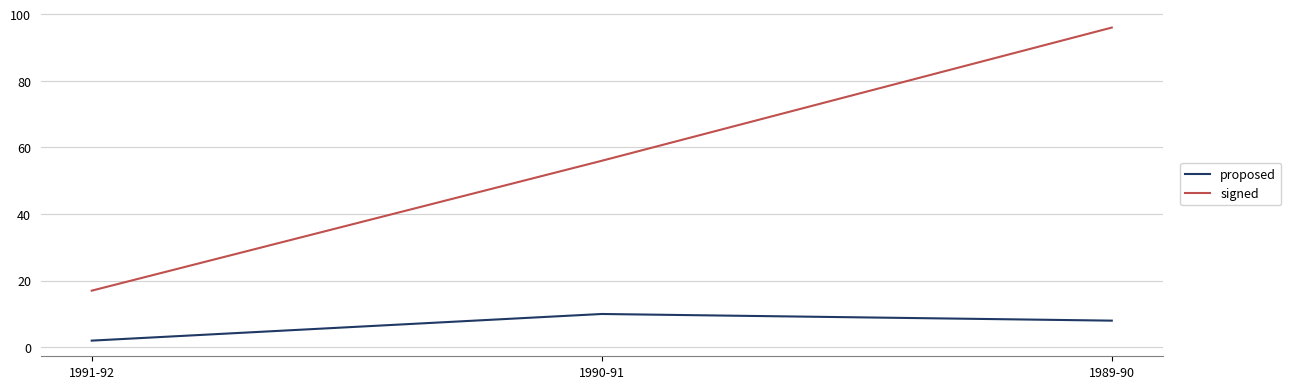

What is the lowest value of the proposed series?

2